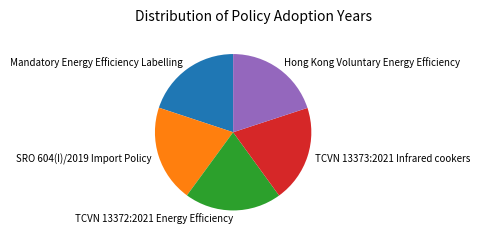

Count the number of slices in the pie.

5